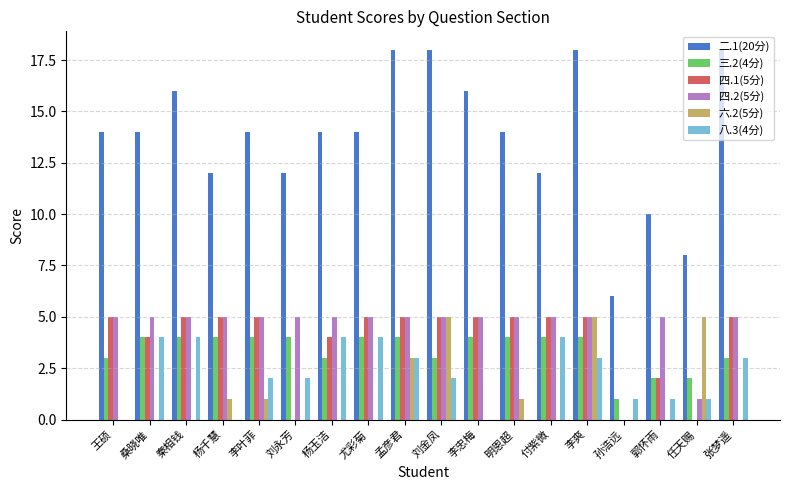

True or false: 三.2(4分) has a value of 1 at 李叶菲.

False